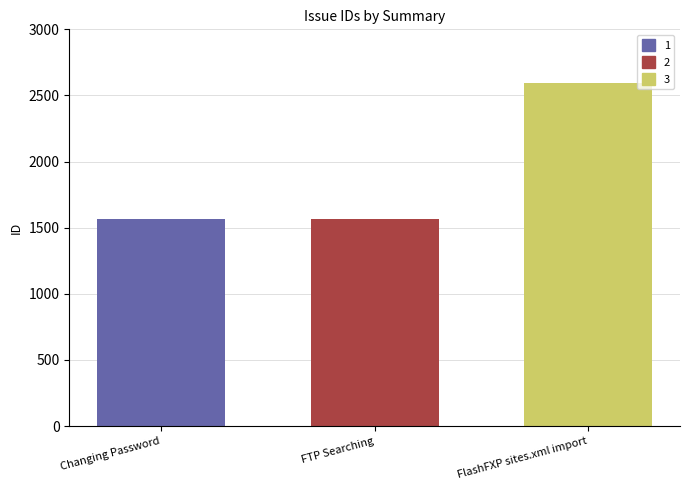

Count the number of data series in this chart.

1